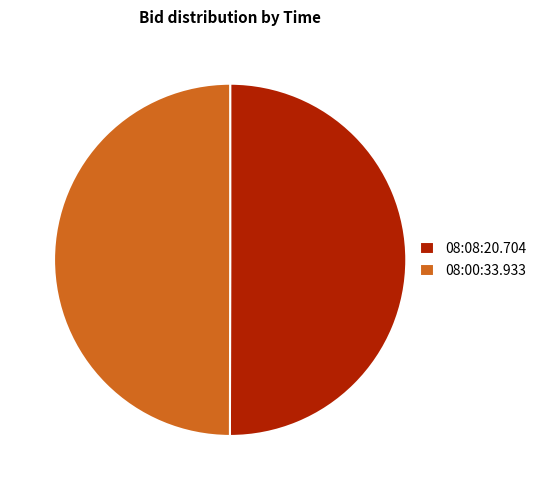

What is the ratio of the value at 08:08:20.704 to the value at 08:00:33.933?

1.0